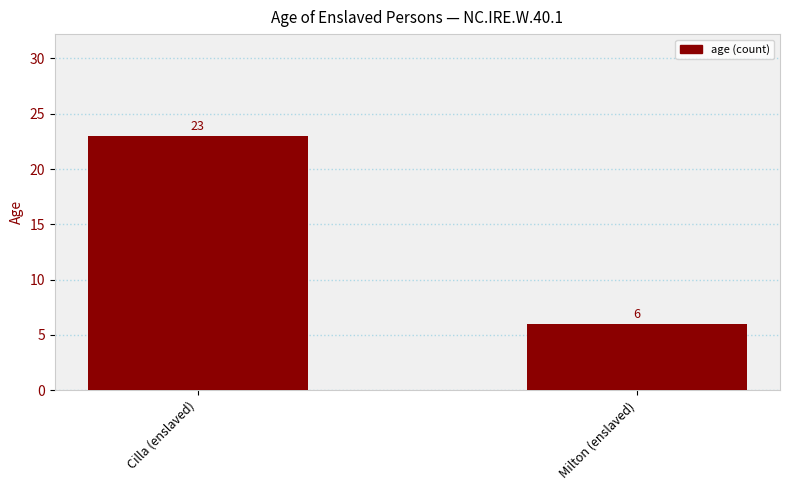

How many values are below 23?

1